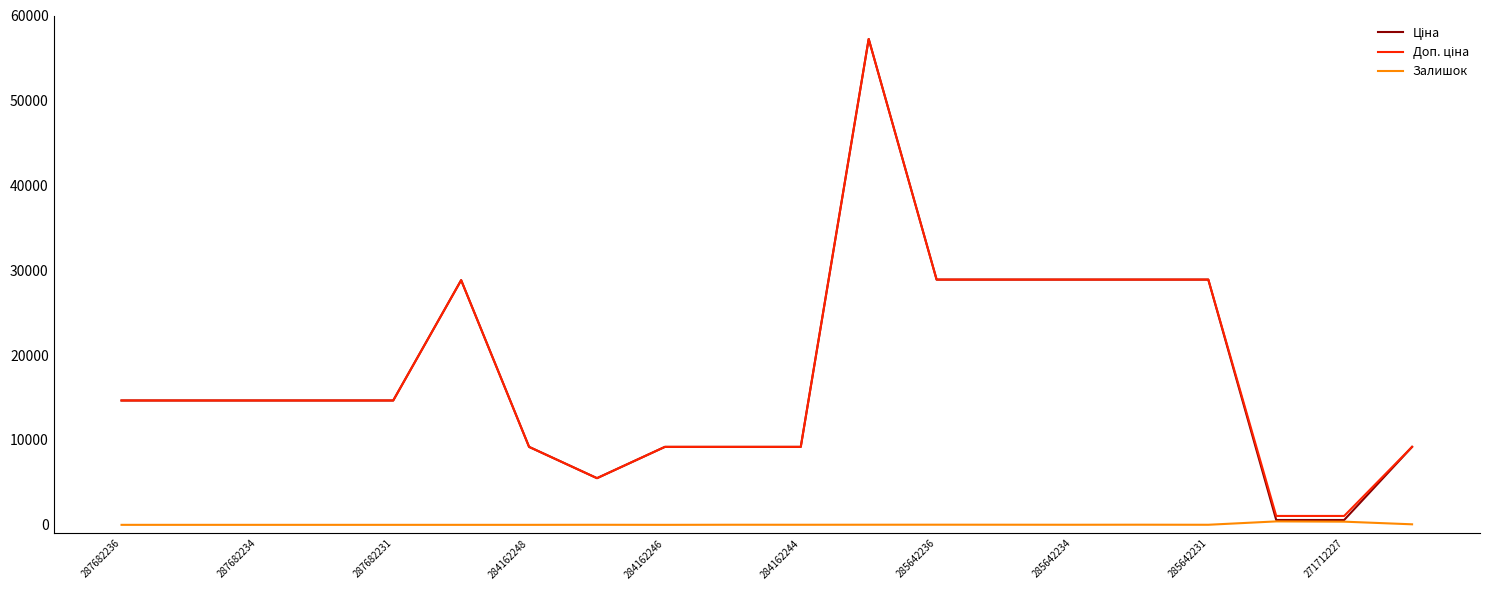

How many lines are shown in the chart?

3